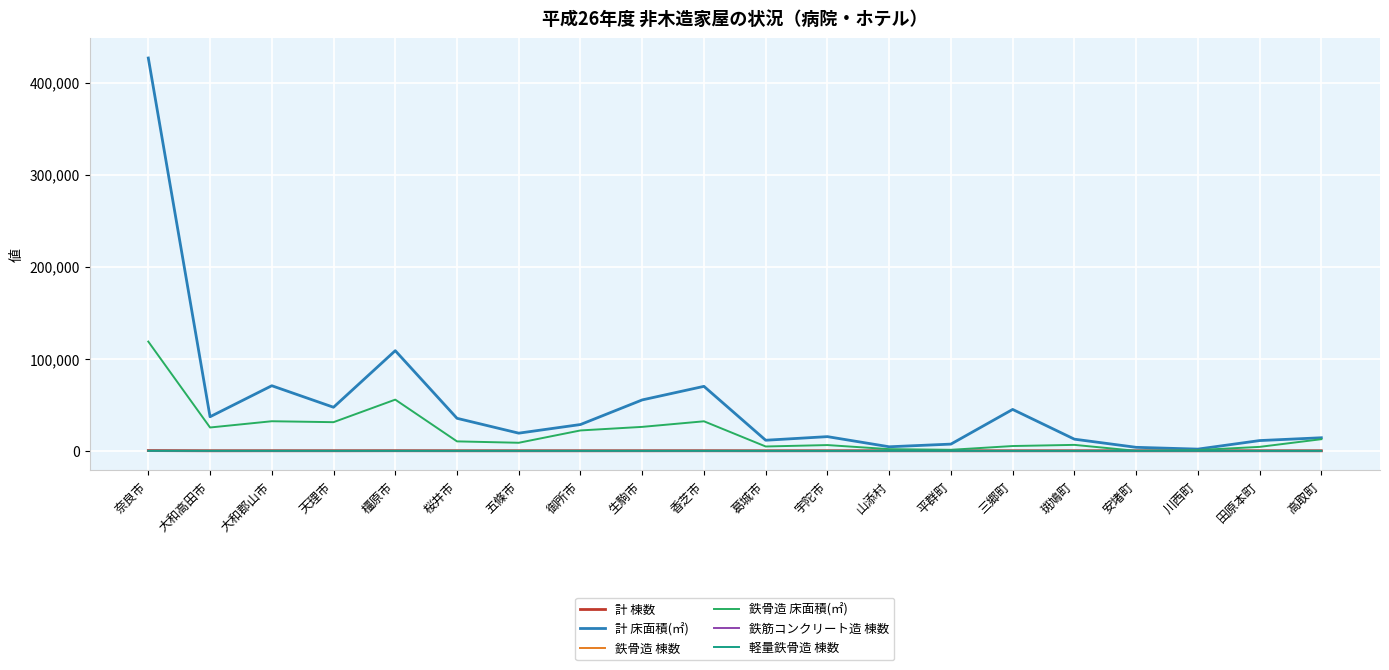

Does the chart have visible grid lines?

Yes